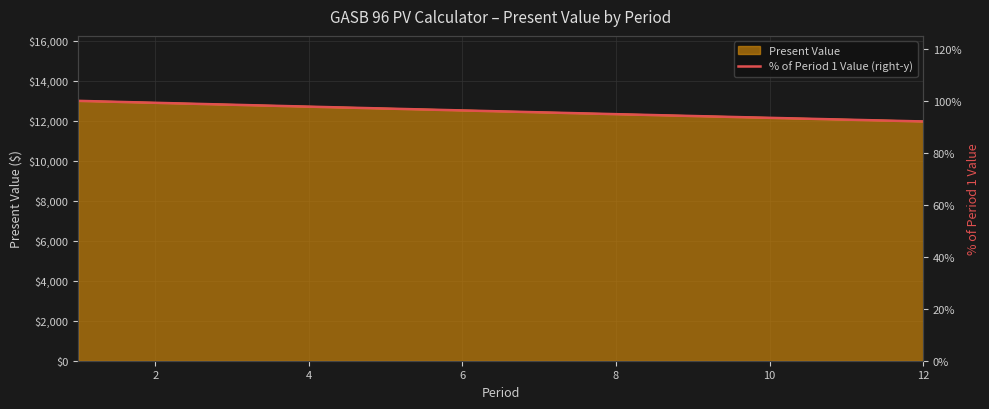

How many lines are shown in the chart?

1